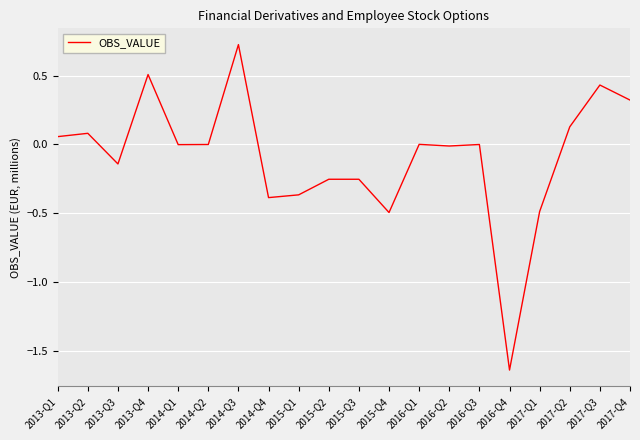

At which label does the data first exceed 0?

2013-Q1